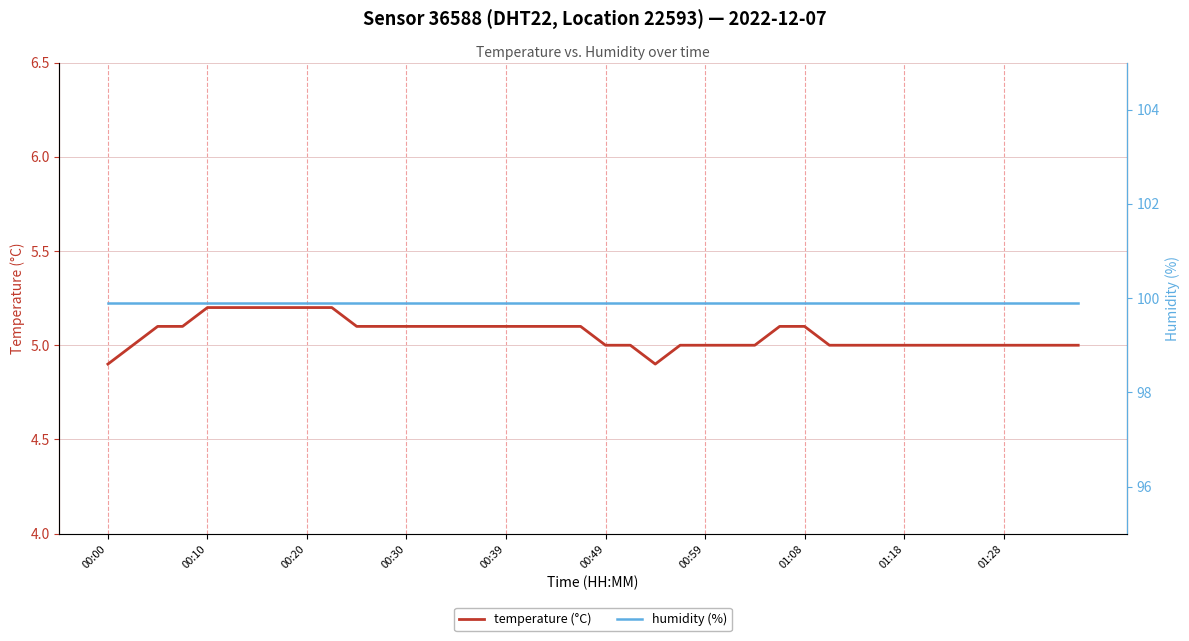

Is this an area chart (filled region under the line)?

No